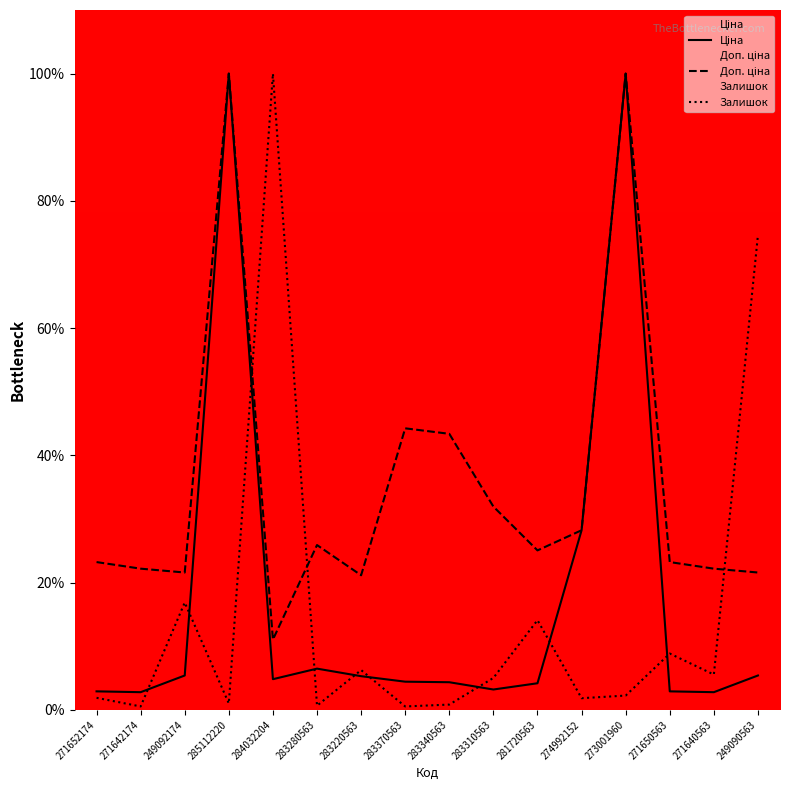

What is the difference between the maximum and minimum values in the Ціна series?

97.2